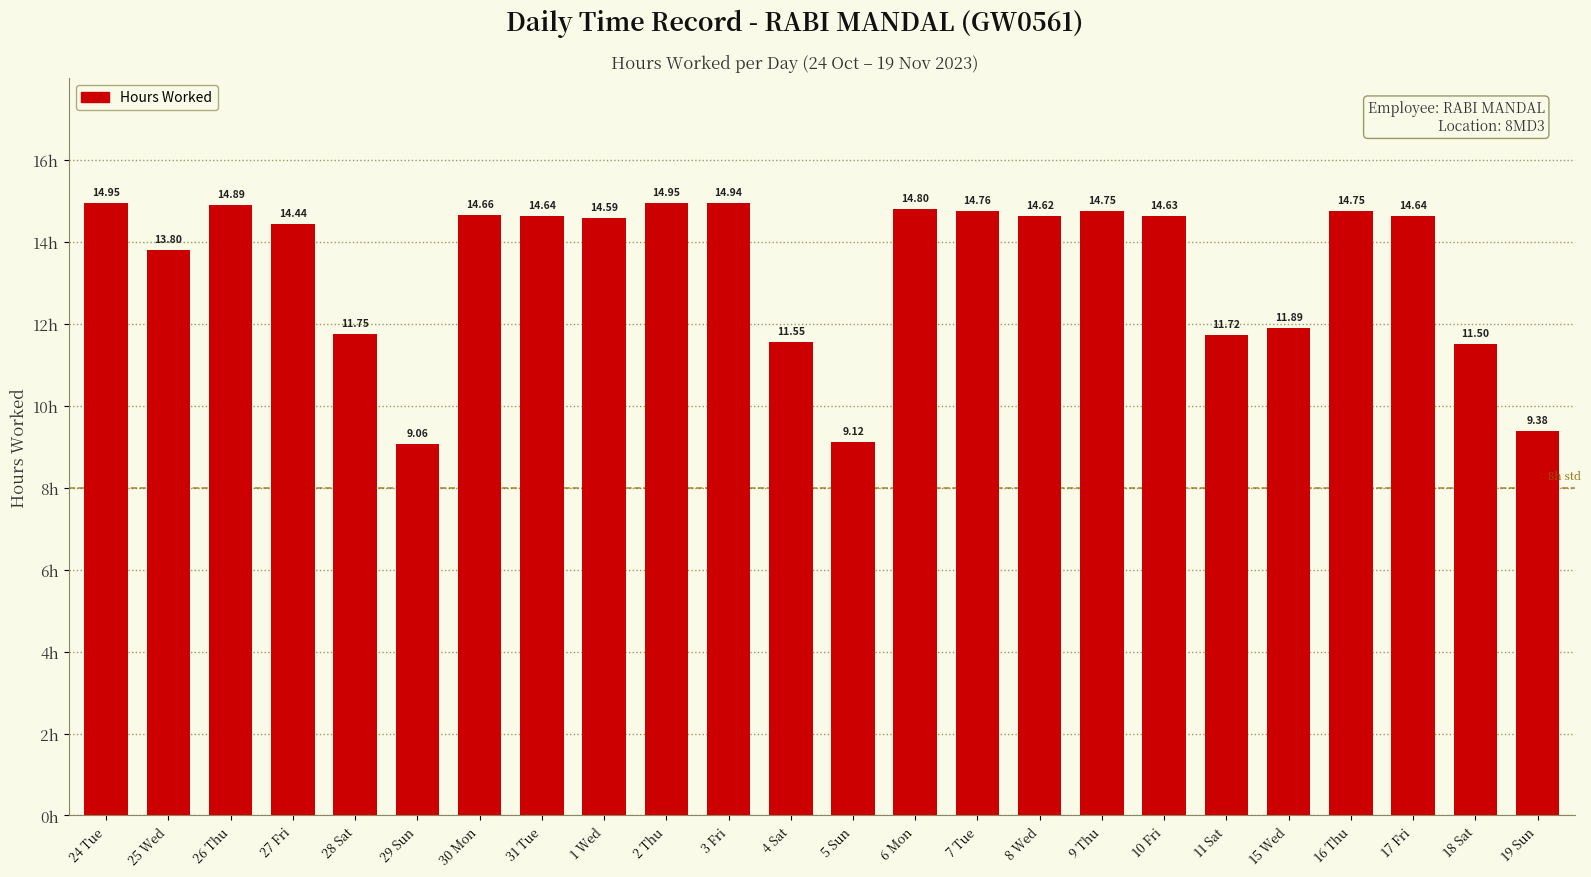

What is the change in value from 2 Thu to 11 Sat?

-3.2